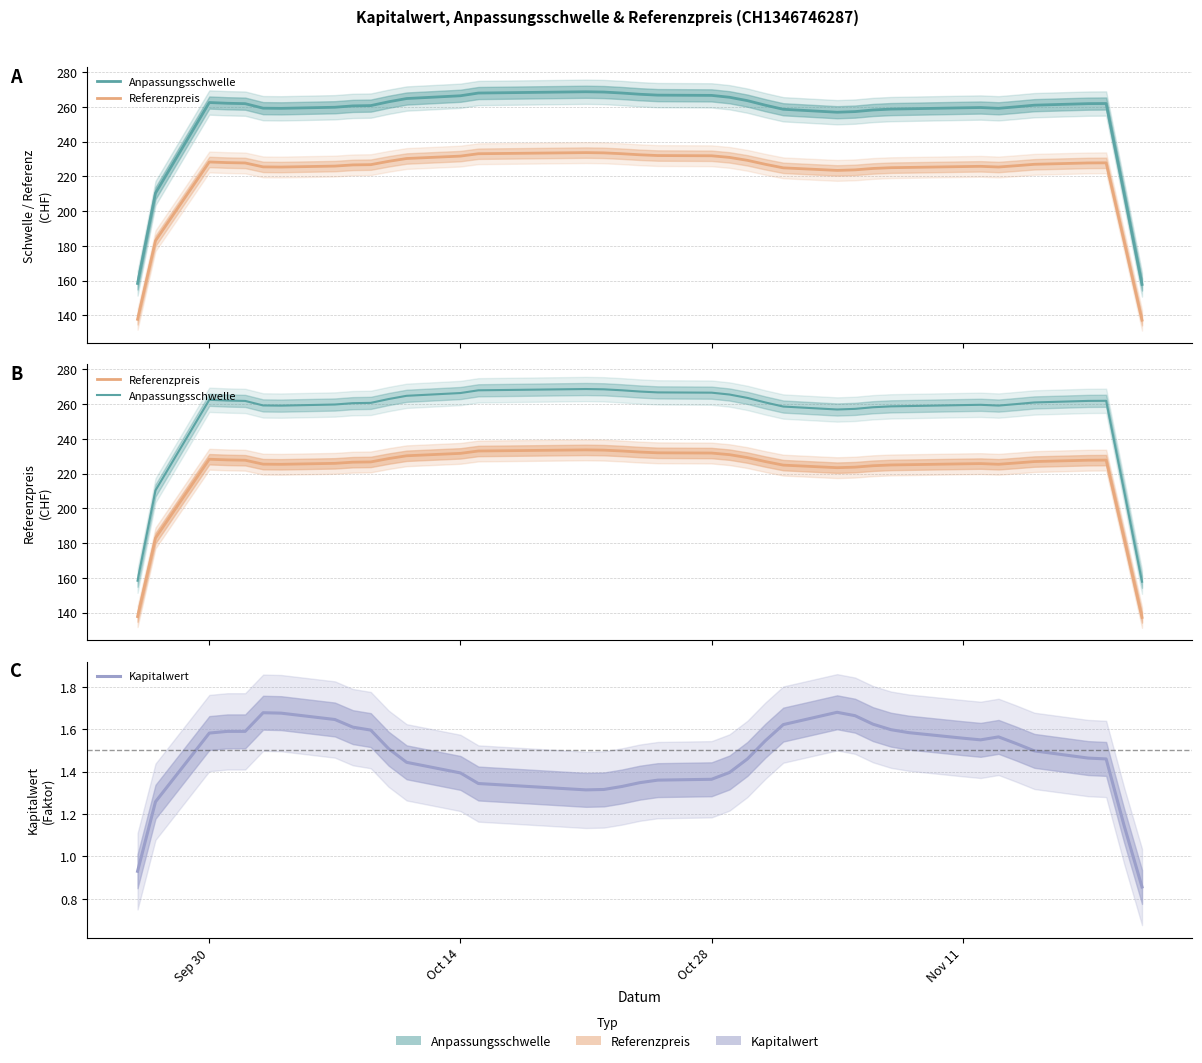

What position from the left is Sep 30?

3